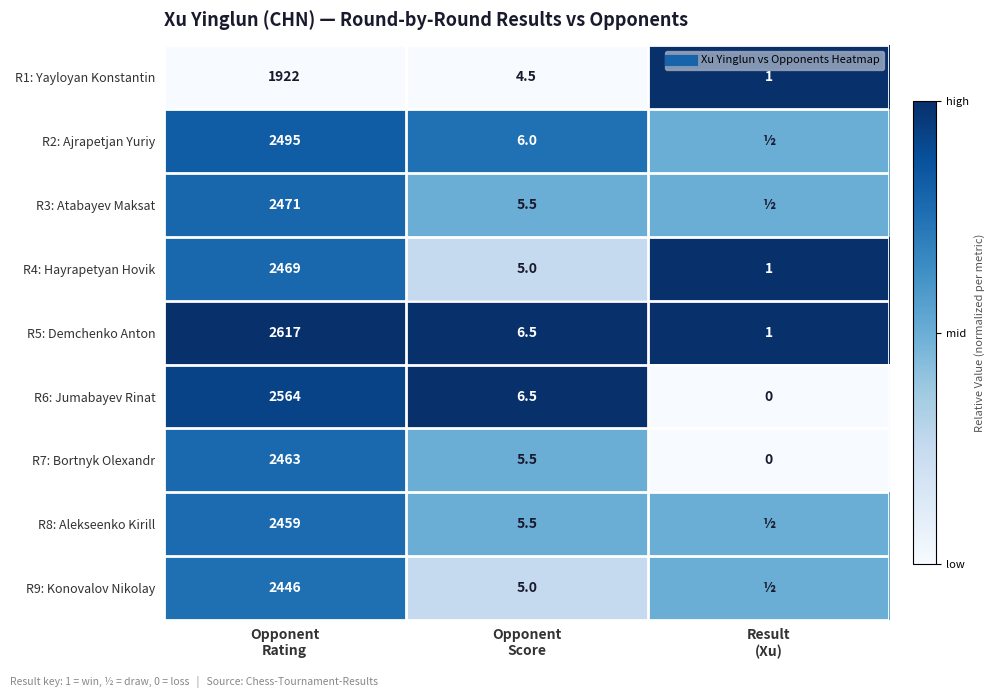

What is the sum of all R8: Alekseenko Kirill values?

1.8